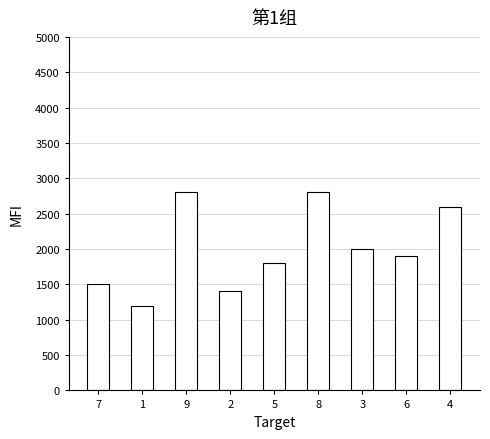

What is the smallest value displayed?

1200